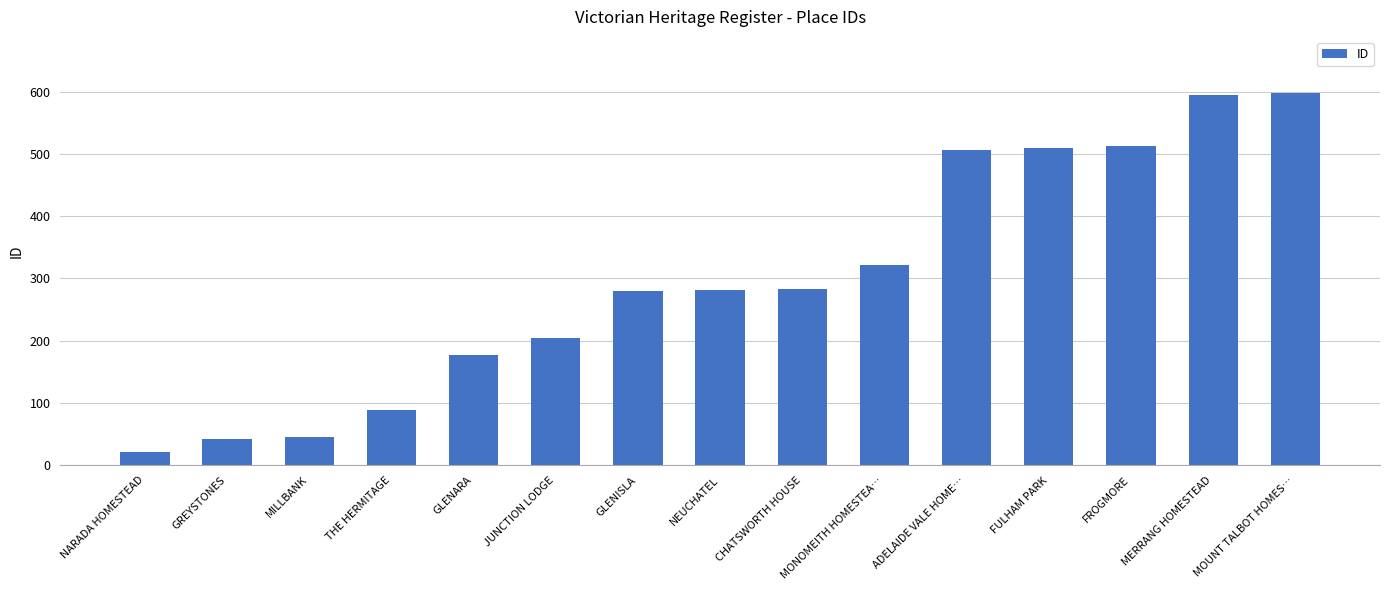

What is the change in value from GLENISLA to FULHAM PARK?

+230